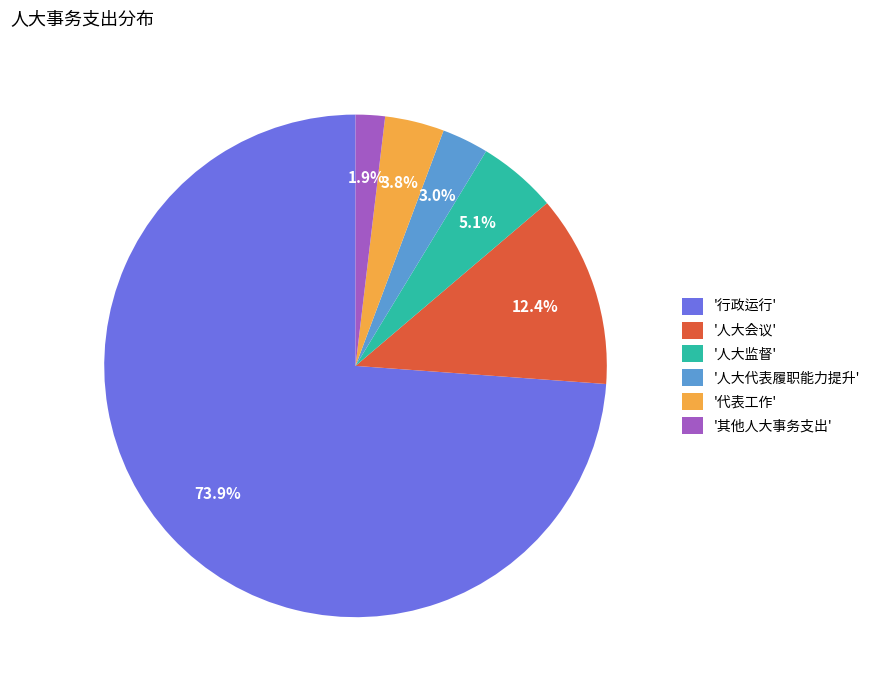

Rank the categories by value from lowest to highest.

'其他人大事务支出', '人大代表履职能力提升', '代表工作', '人大监督', '人大会议', '行政运行'